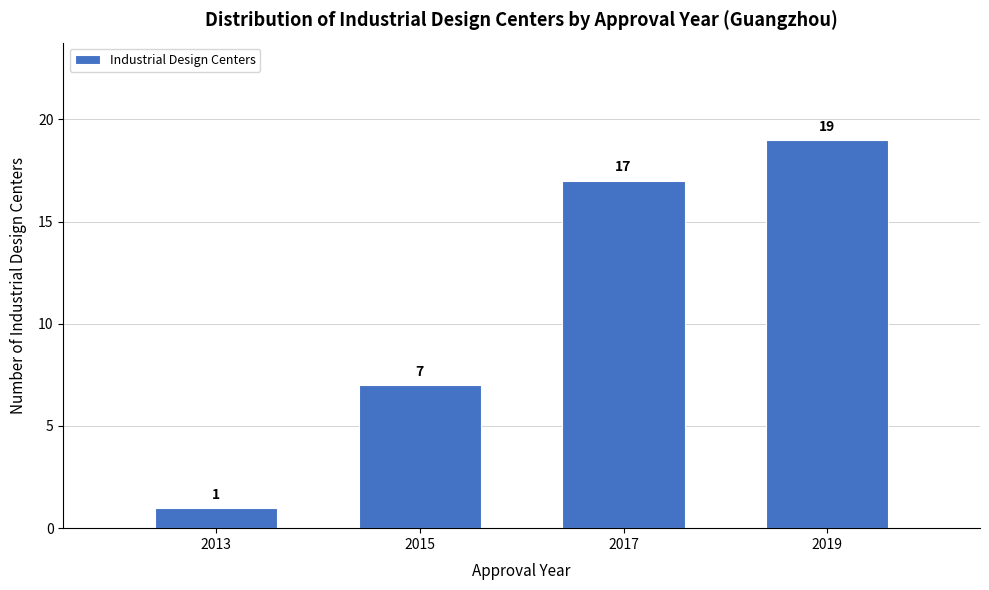

Reading left to right, what are all the values shown in this chart?

1	7	17	19